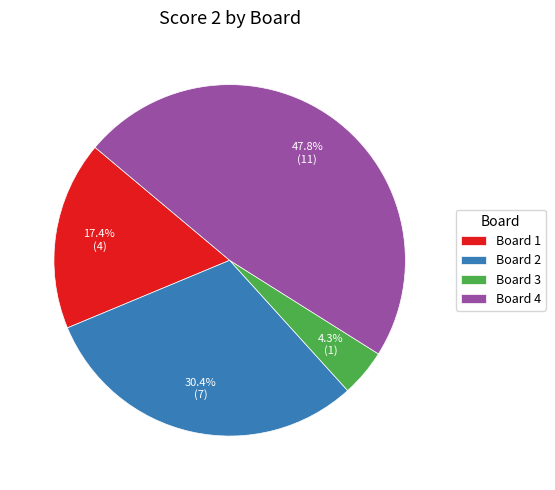

To the nearest percent, what is the difference between the Board 1 and Board 4 slice percentages?

30%